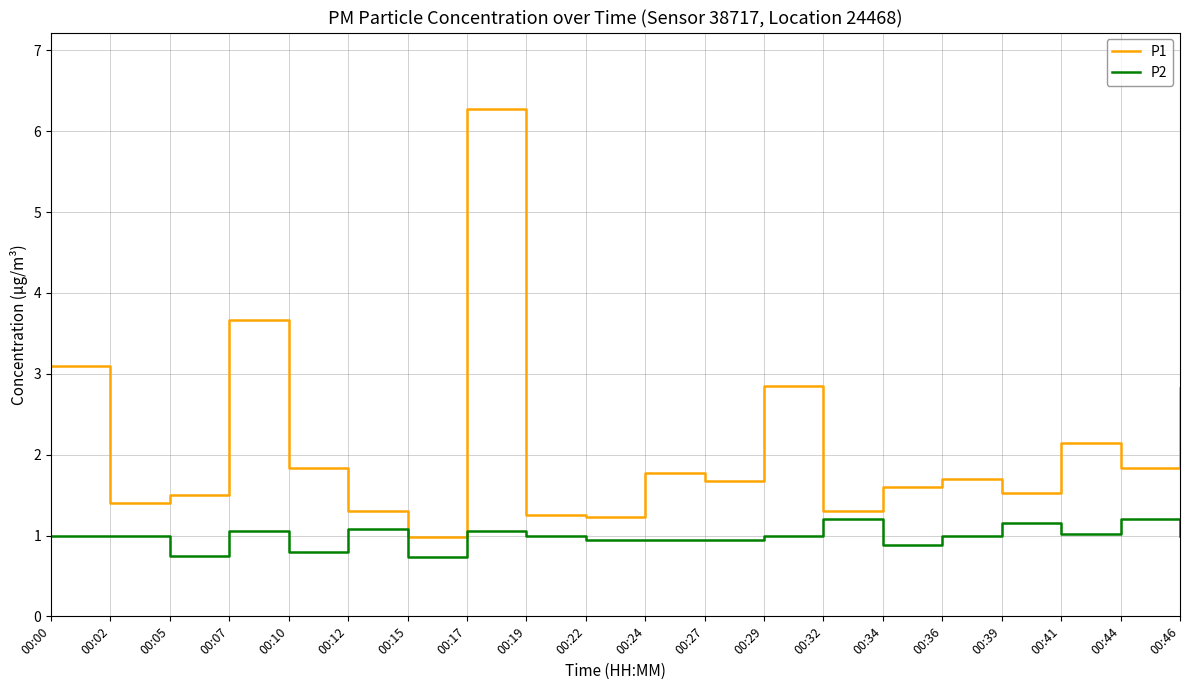

Which series has the largest total across all categories?

P1